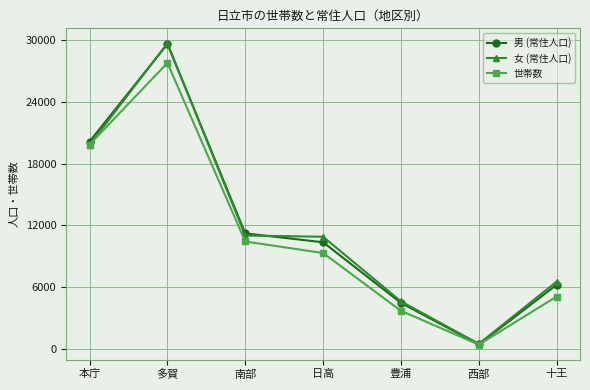

How many data points in 女 (常住人口) are less than 10895?

3